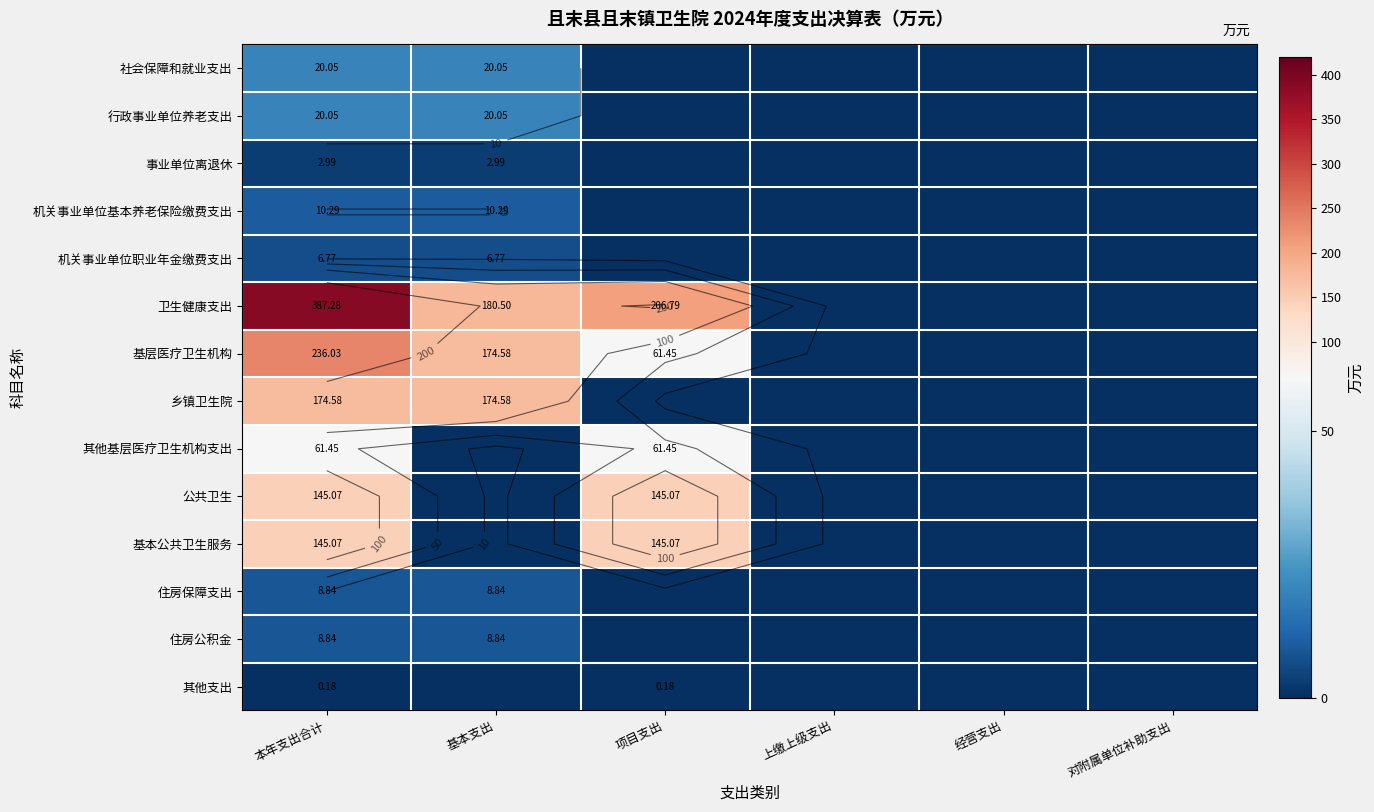

True or false: 住房保障支出 has a value of 5.8 at 基本支出.

False